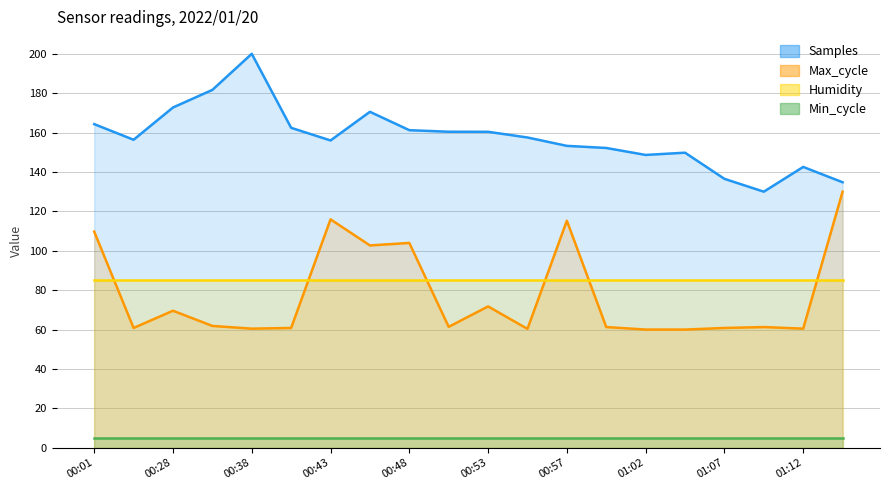

Which has a higher value, 00:50 or 00:28?

00:28